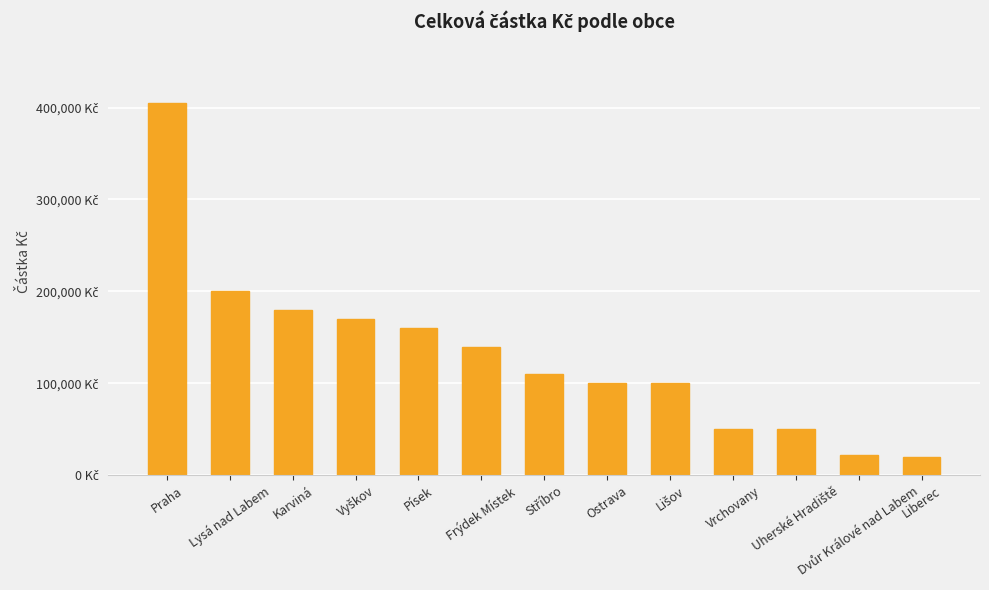

What is the change in value from Stříbro to Ostrava?

-10000